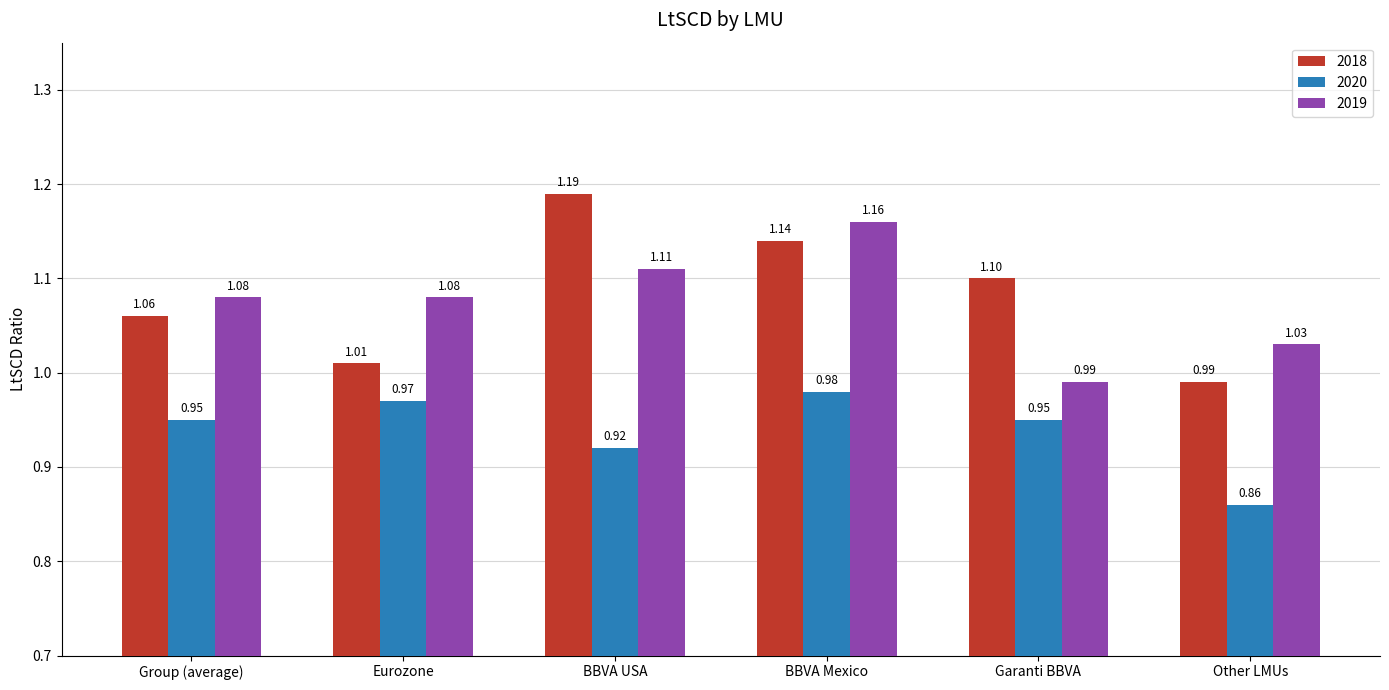

What is the label of the 1st bar from the left?

Group (average)